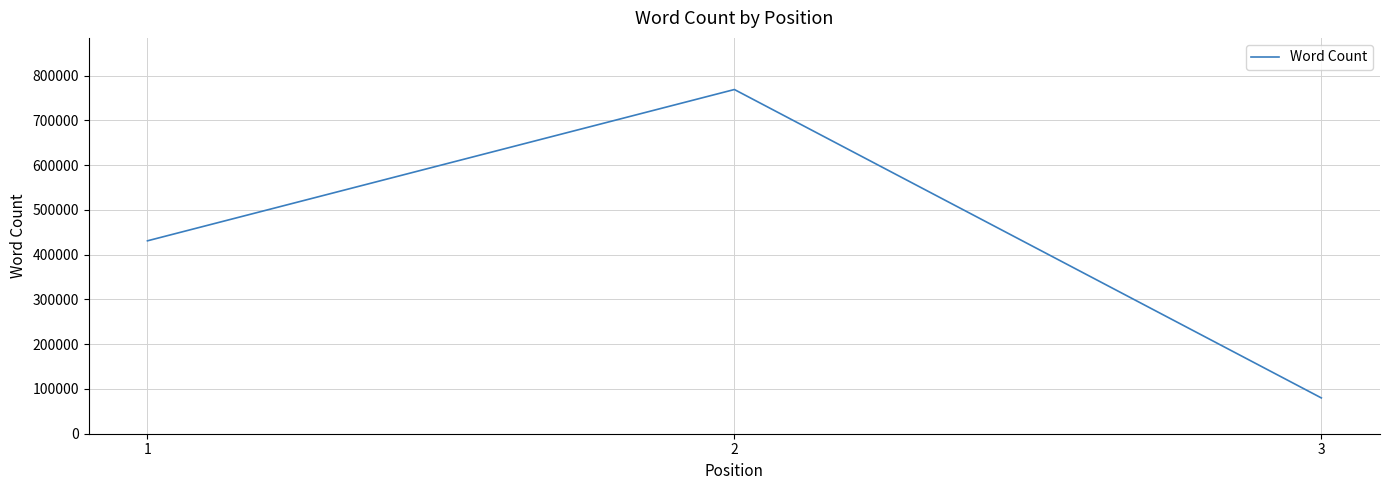

What is the difference between the values at 1 and 2?

338000